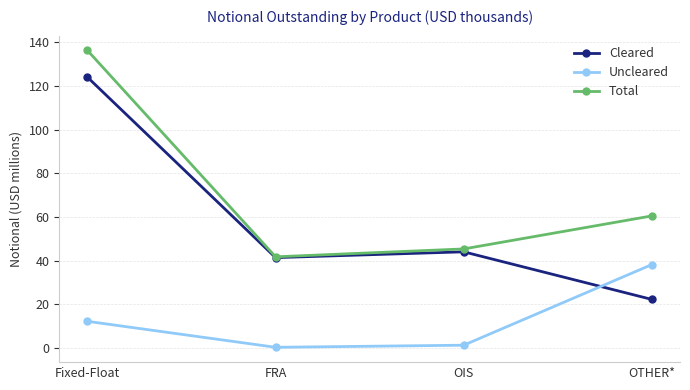

Rank the categories by Total value from highest to lowest.

Fixed-Float, OTHER*, OIS, FRA